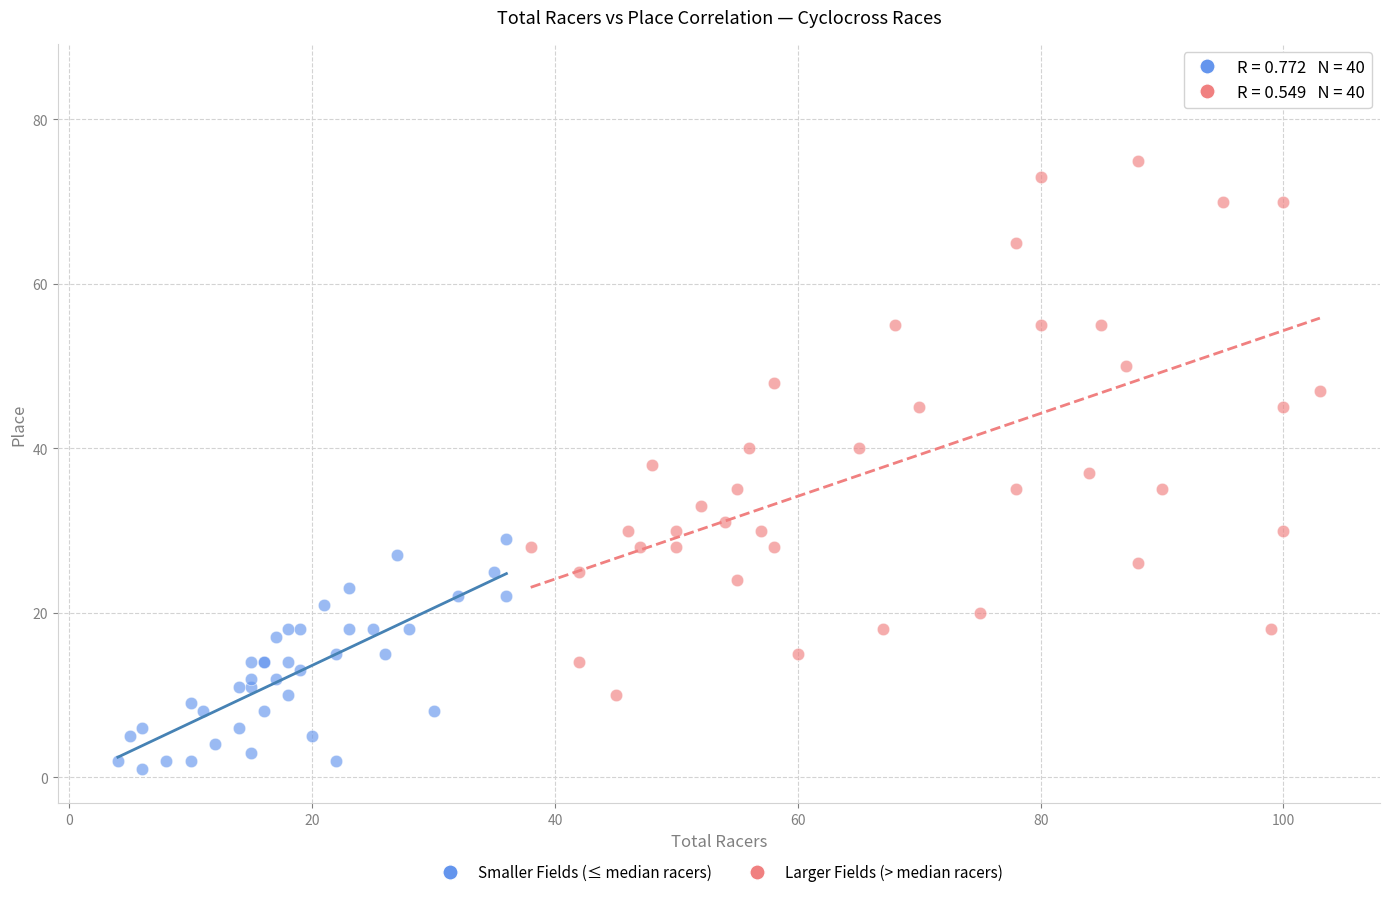

Which series contains the lowest Y value?

Smaller Fields (≤ median racers)